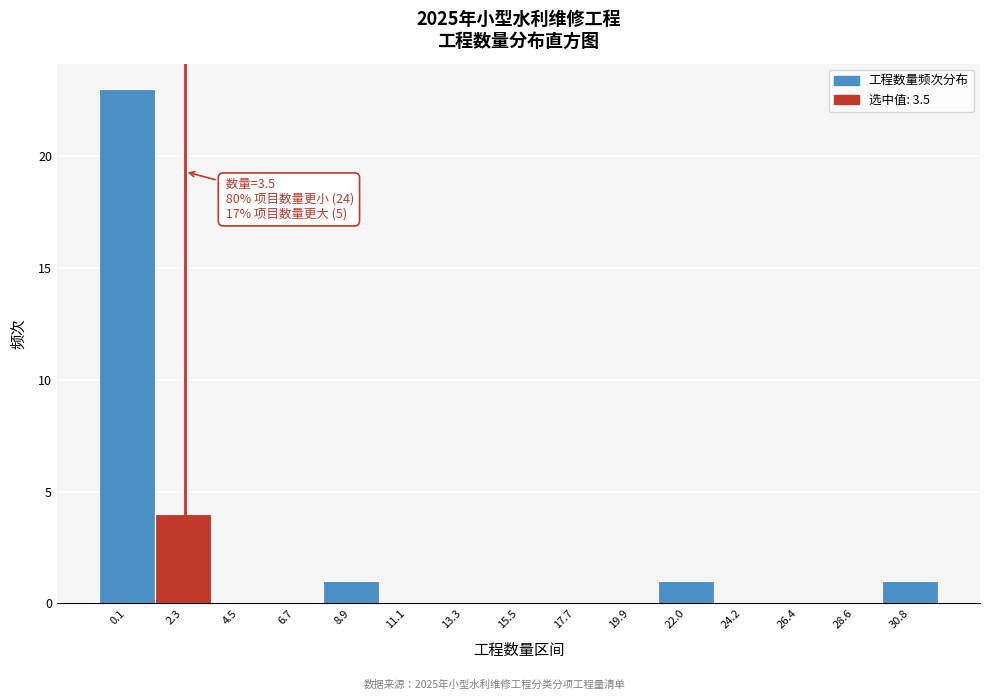

Reading left to right, what are all the values shown in this chart?

0.1=23	2.3=4	4.5=0	6.7=0	8.9=1	11.1=0	13.3=0	15.5=0	17.7=0	19.9=0	22.0=1	24.2=0	26.4=0	28.6=0	30.8=1